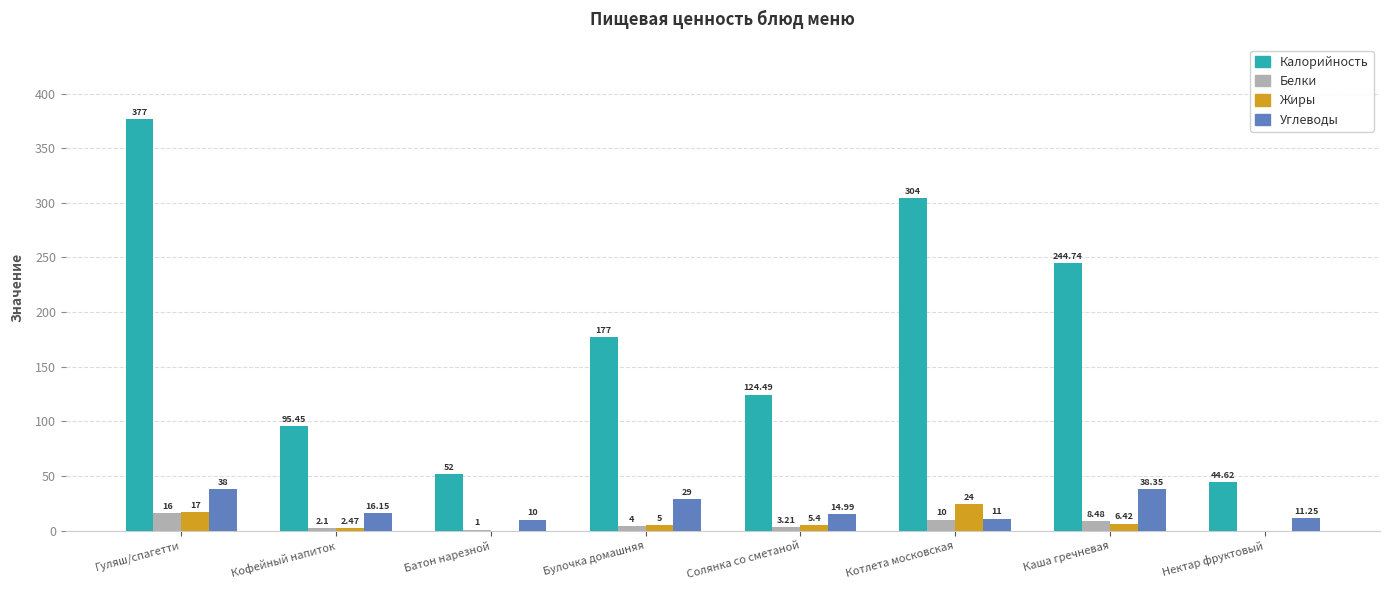

Which category has the highest value across all series?

Гуляш/спагетти